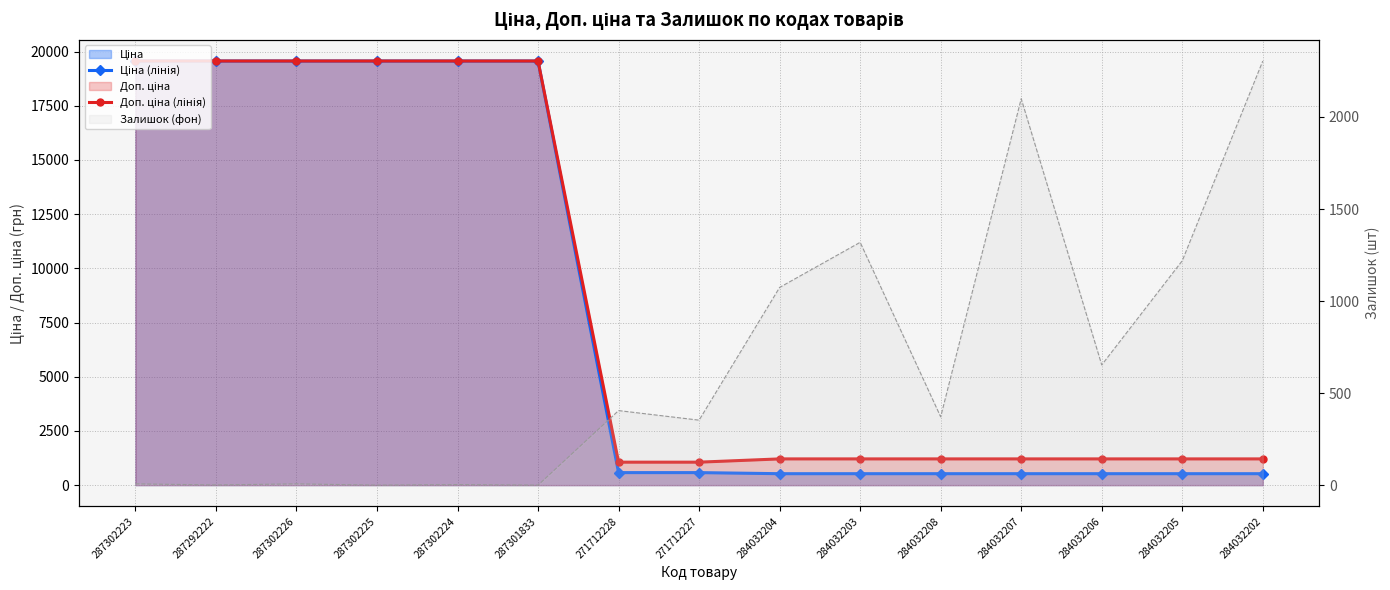

What is the sum of all Доп. ціна (лінія) values?

127984.1